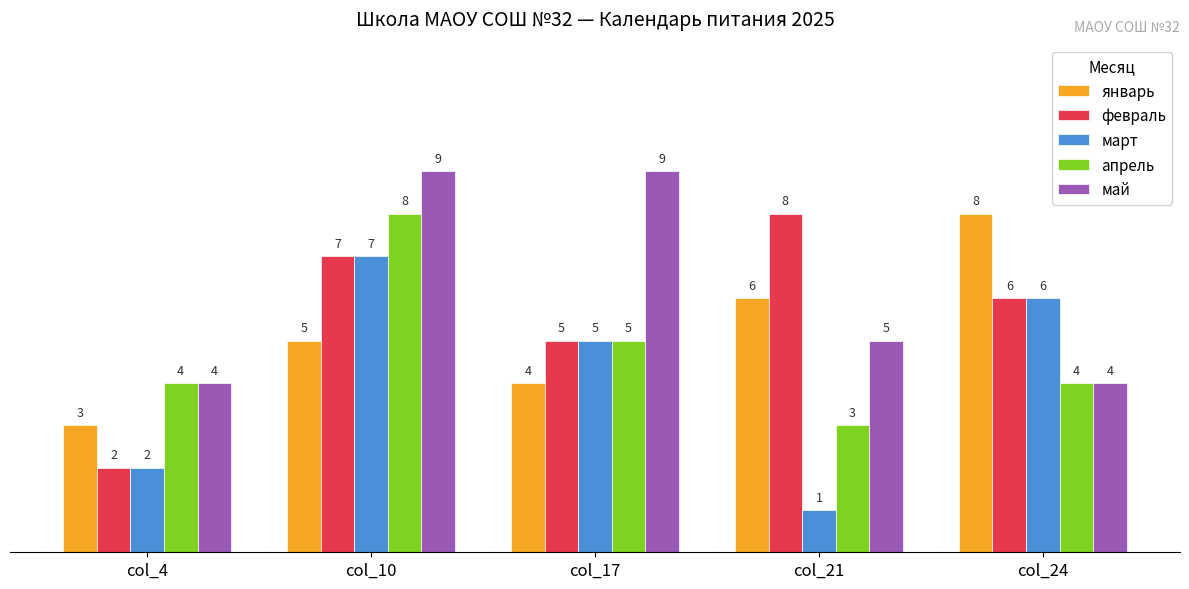

The value of апрель at col_24 is 4. True or false?

True